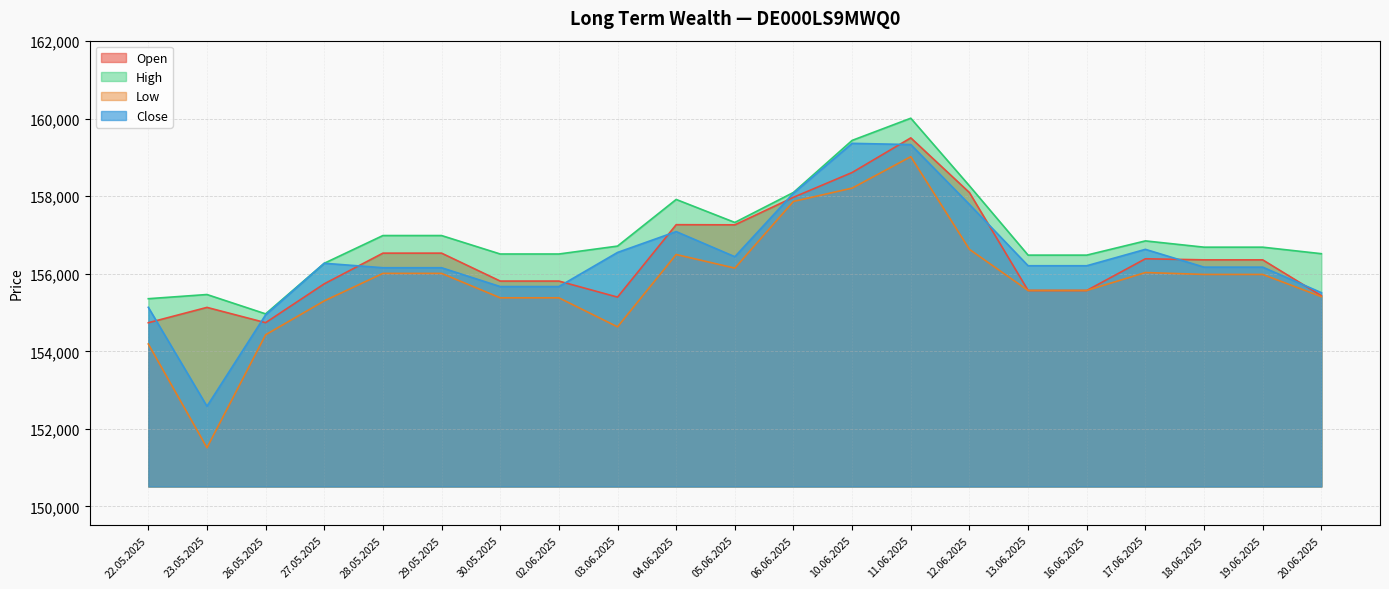

At which category does Close reach its first local peak?

27.05.2025